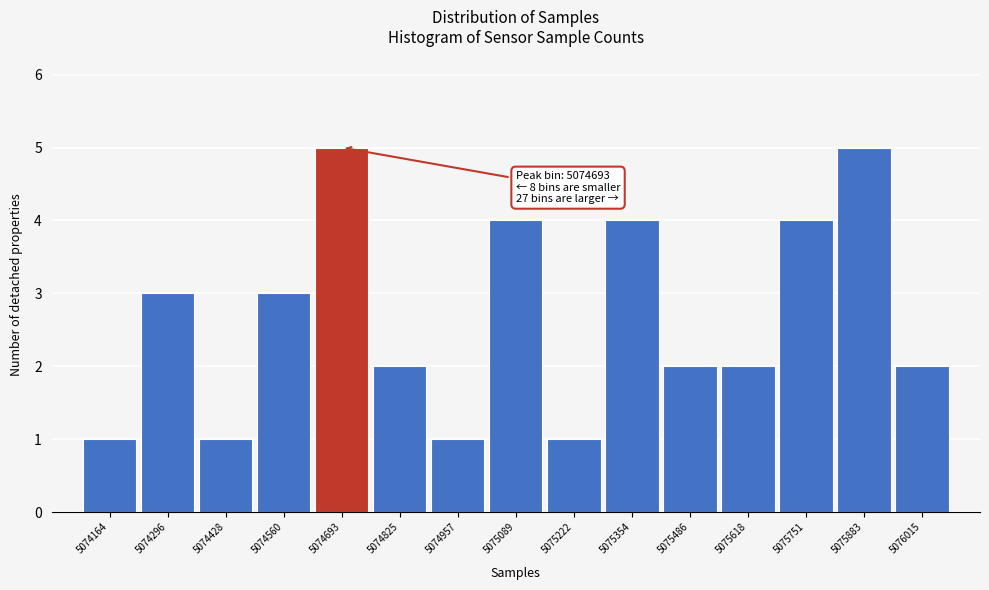

Reading left to right, what are all the values shown in this chart?

1	3	1	3	5	2	1	4	1	4	2	2	4	5	2